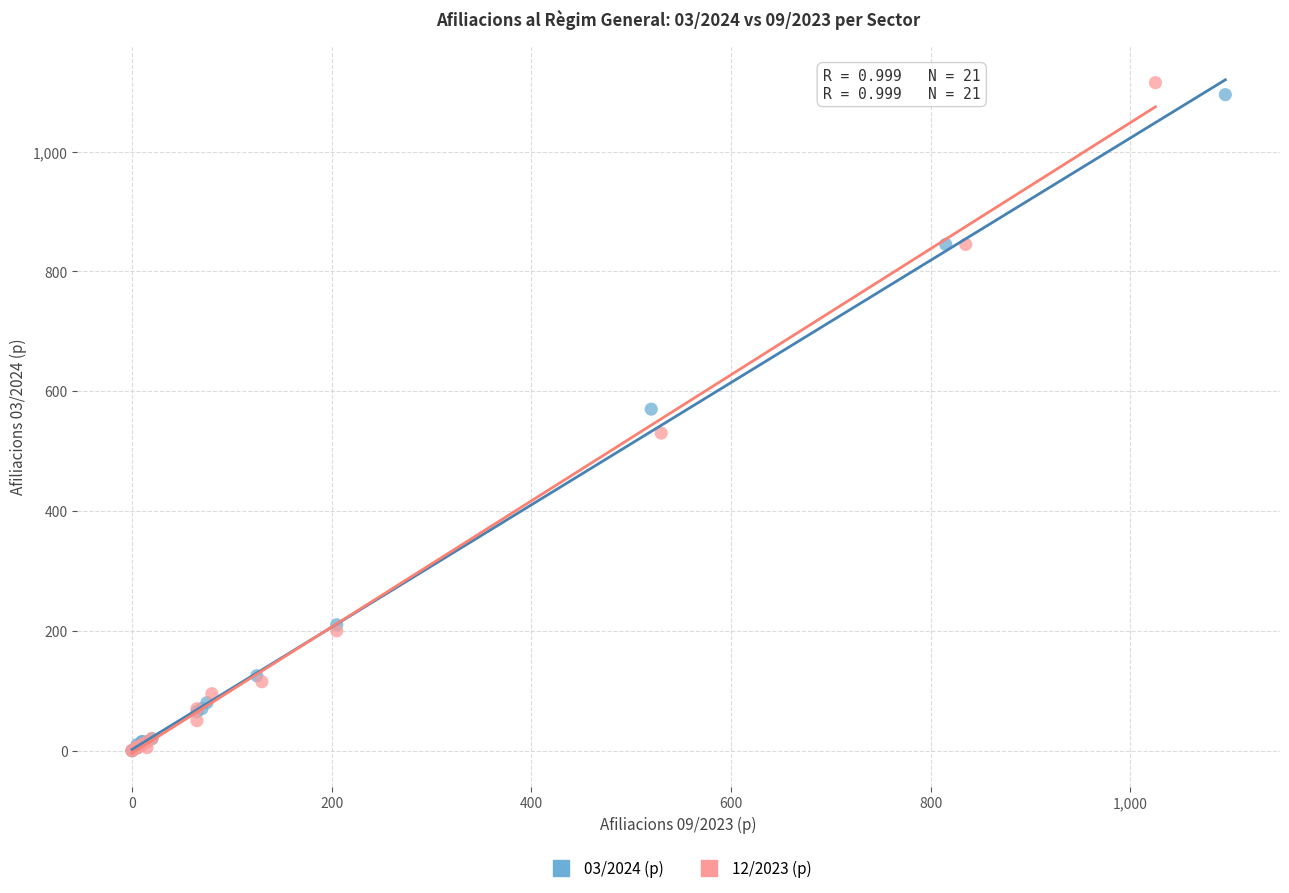

Which series has the largest Y range (max minus min)?

12/2023 (p)